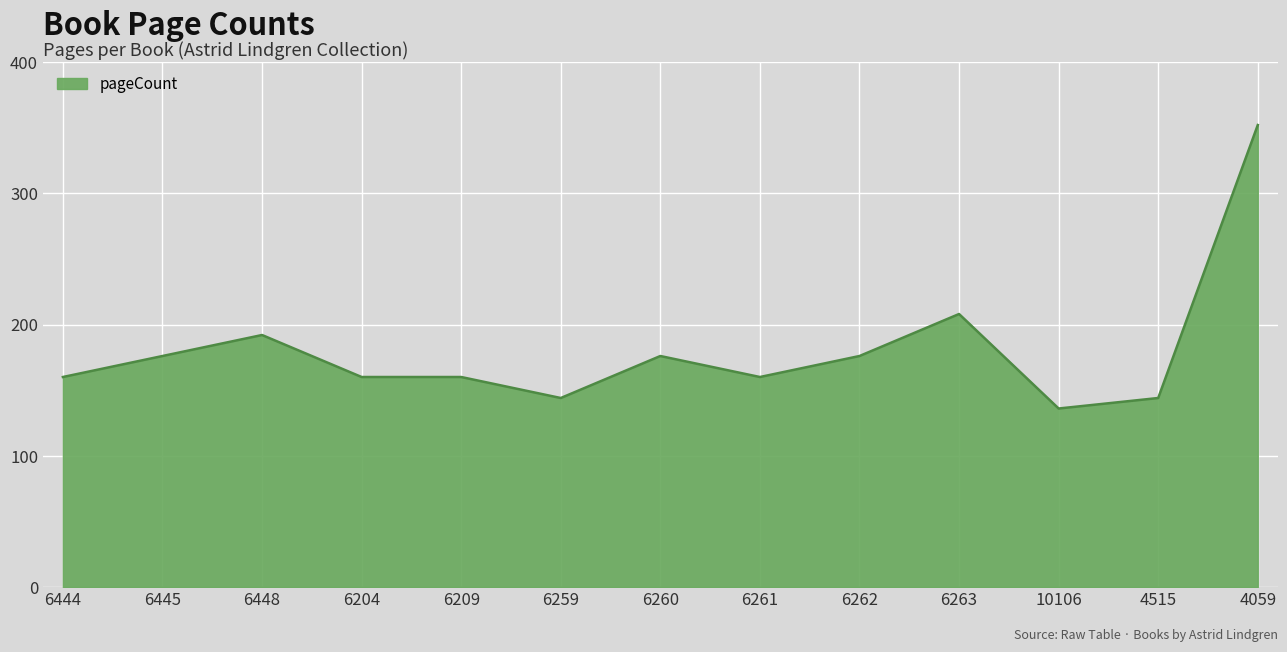

Which category has the lowest value across all series?

10106